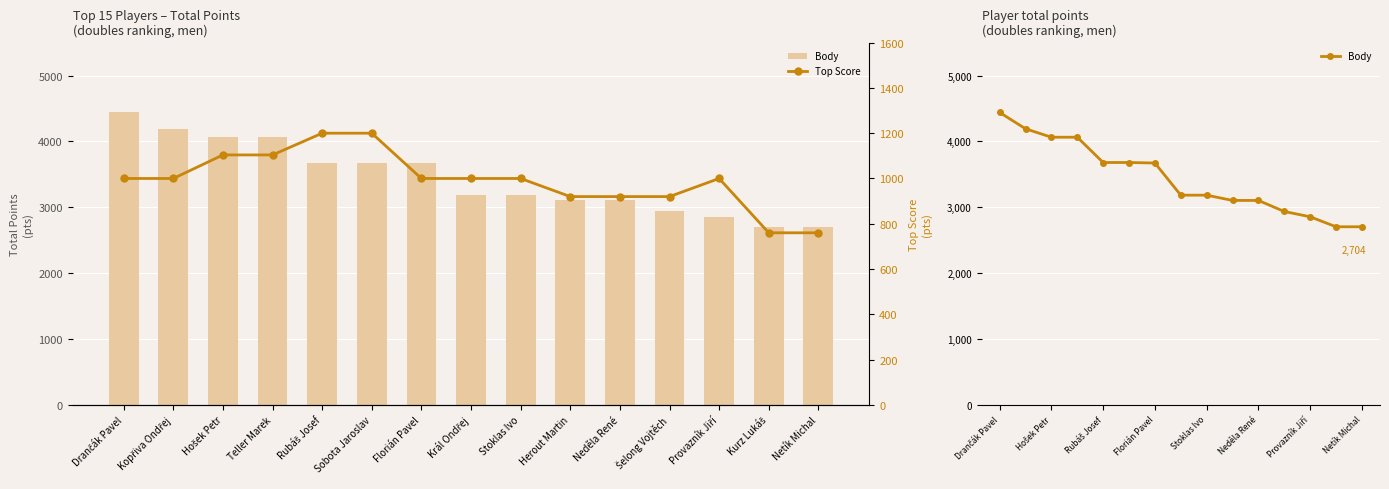

What is the minimum value shown in the chart?

760